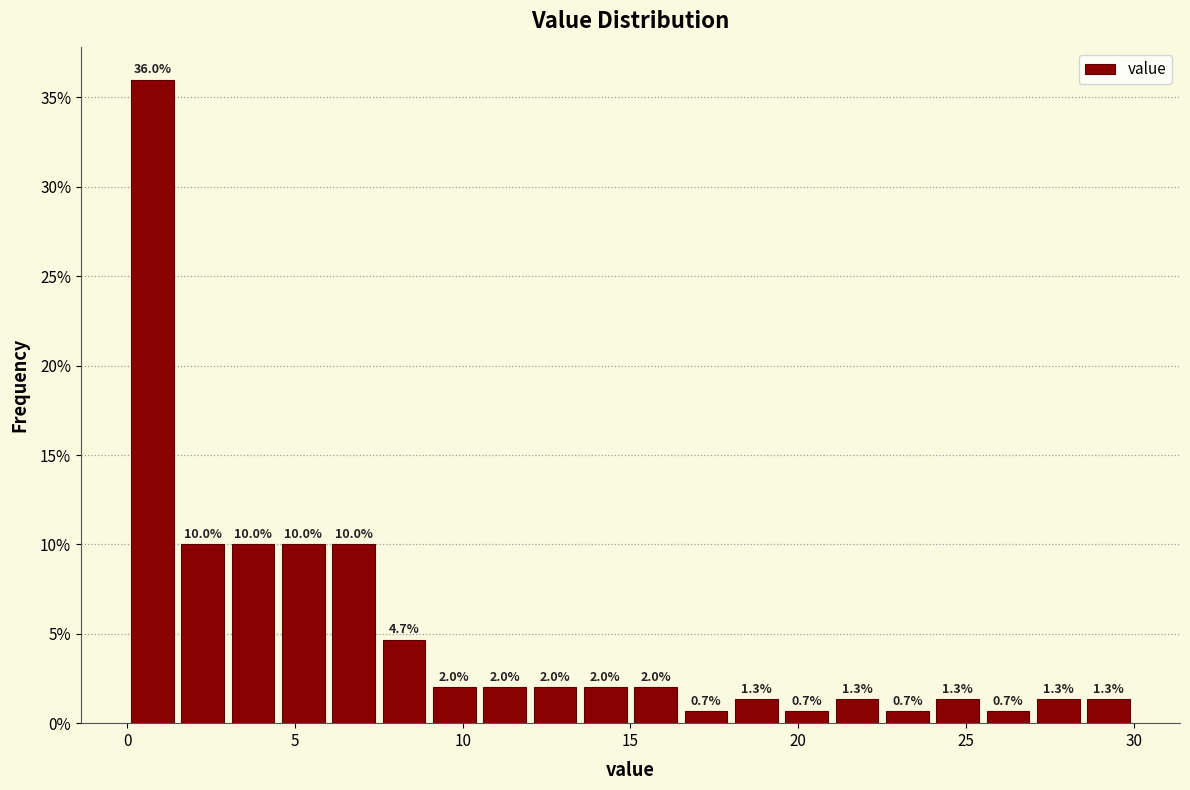

Read against the x-axis, roughly where is the centre of the tallest bar?

1.0